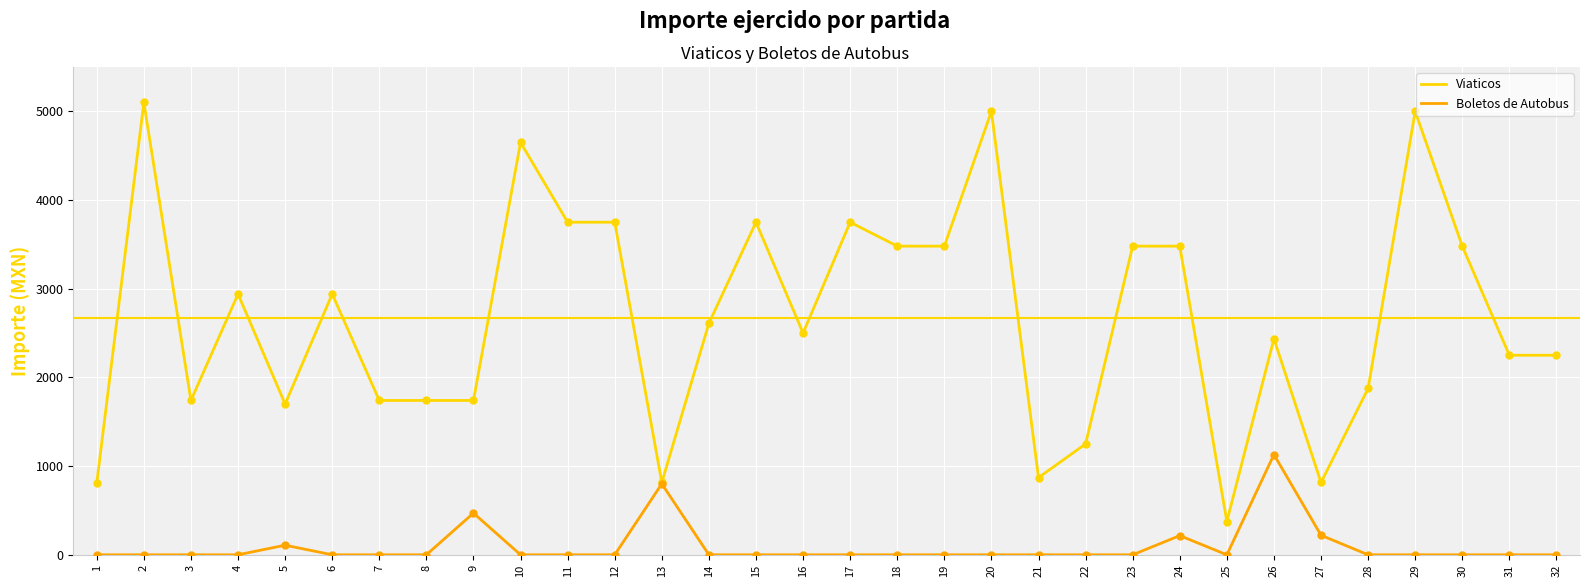

Is the value of Boletos de Autobus at 12 greater than the value of Viaticos at 18?

No